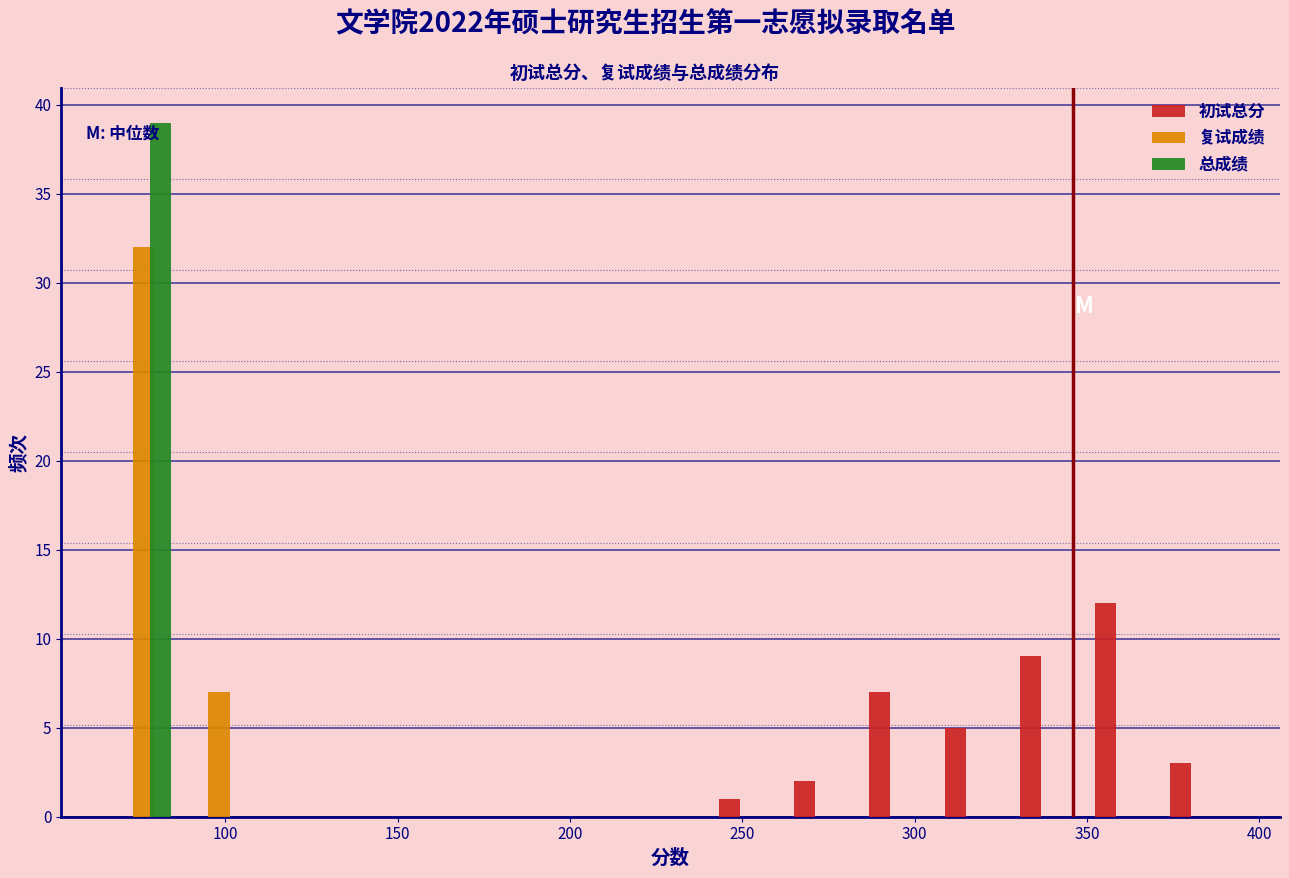

In the 初试总分 series, which range on the x-axis has the tallest bar?

350 to 370